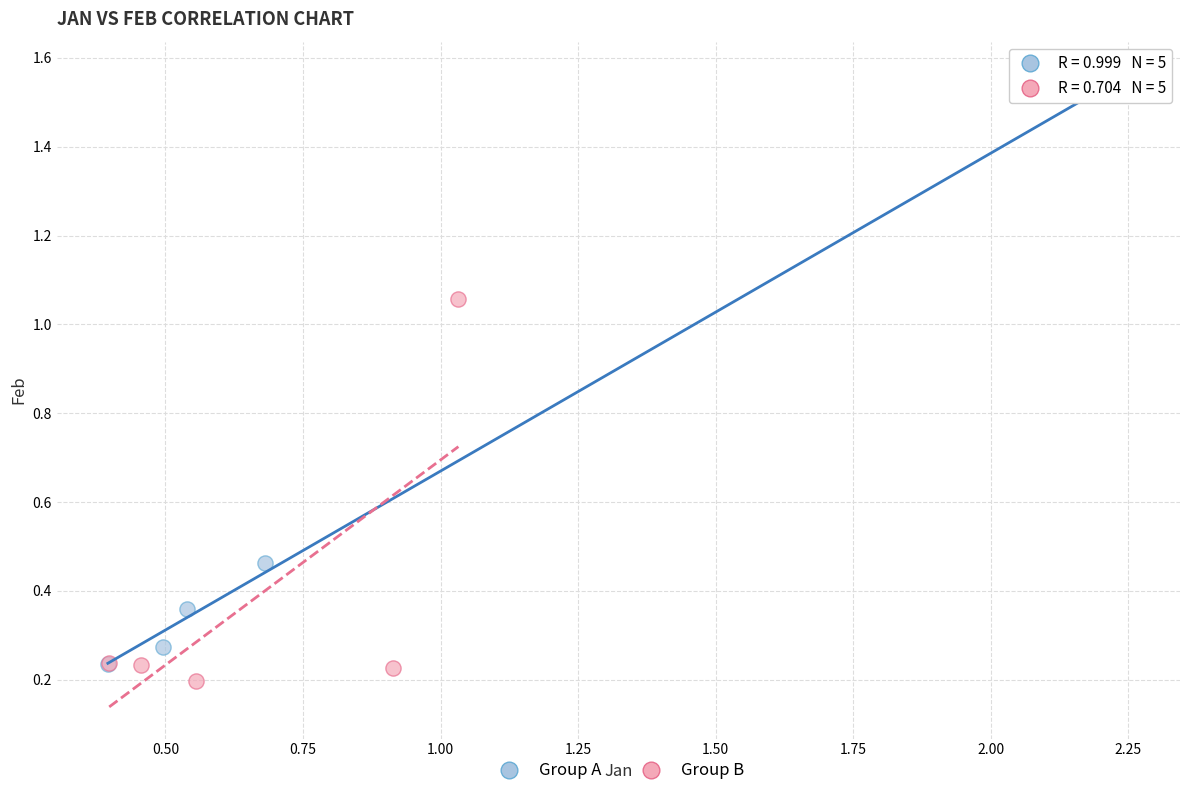

What are all the series names shown in the legend?

Group A, Group B